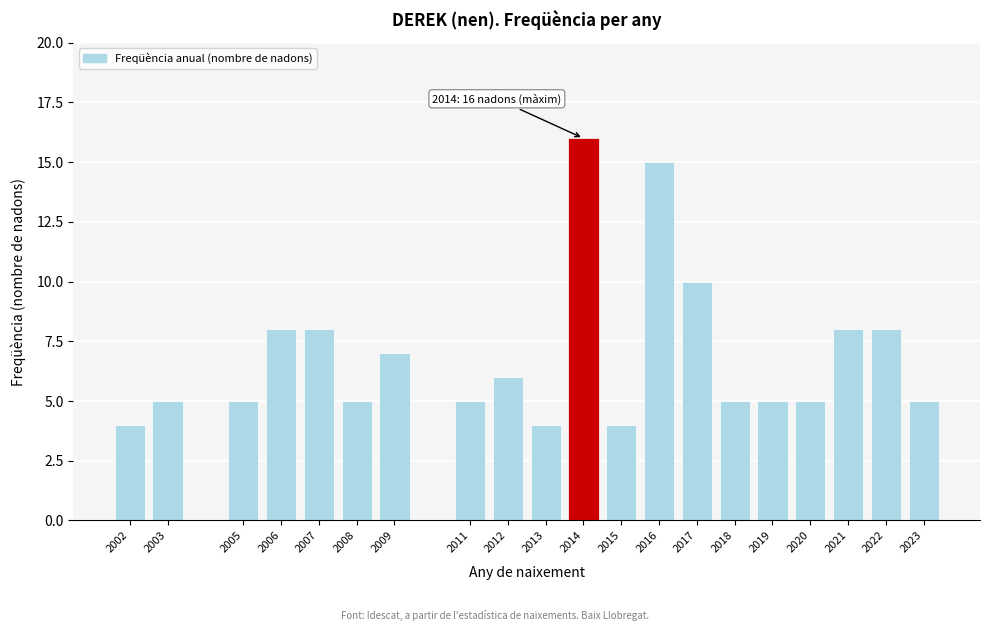

Reading left to right, list all the values displayed in this chart.

2002=4	2003=5	2005=5	2006=8	2007=8	2008=5	2009=7	2011=5	2012=6	2013=4	2014=16	2015=4	2016=15	2017=10	2018=5	2019=5	2020=5	2021=8	2022=8	2023=5